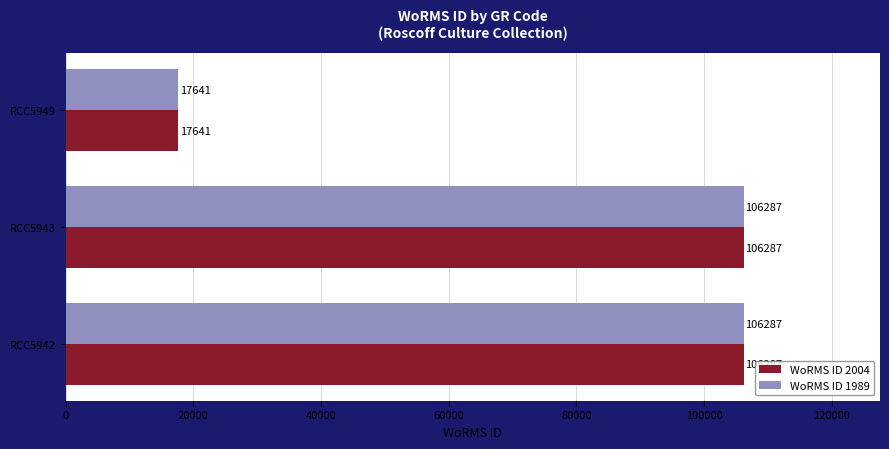

The WoRMS ID 1989 series shows 60515 at RCC5942. True or false?

False